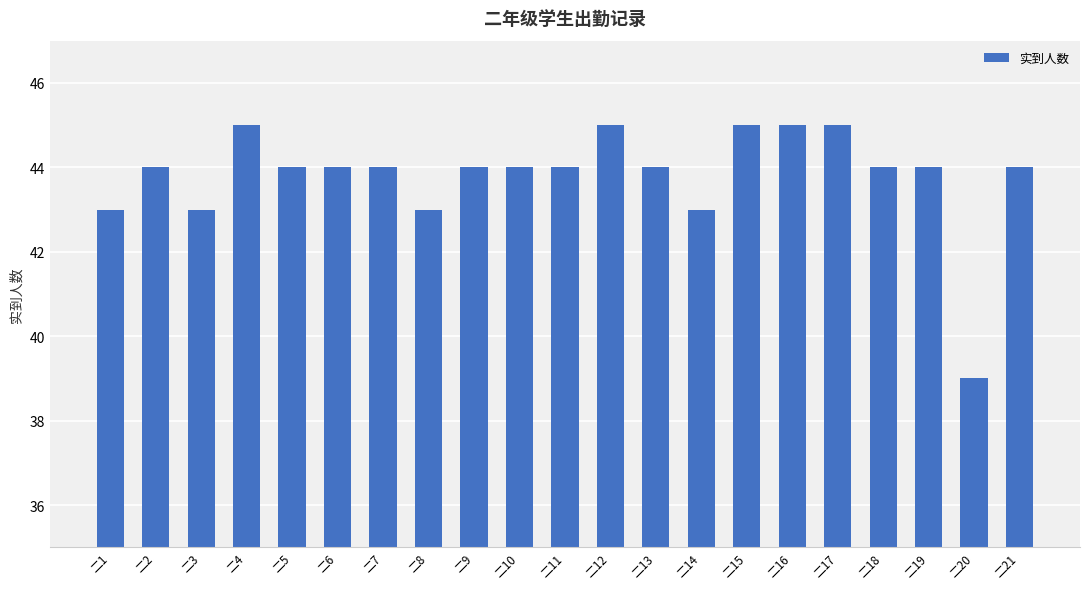

Which has a higher value, 二18 or 二17?

二17